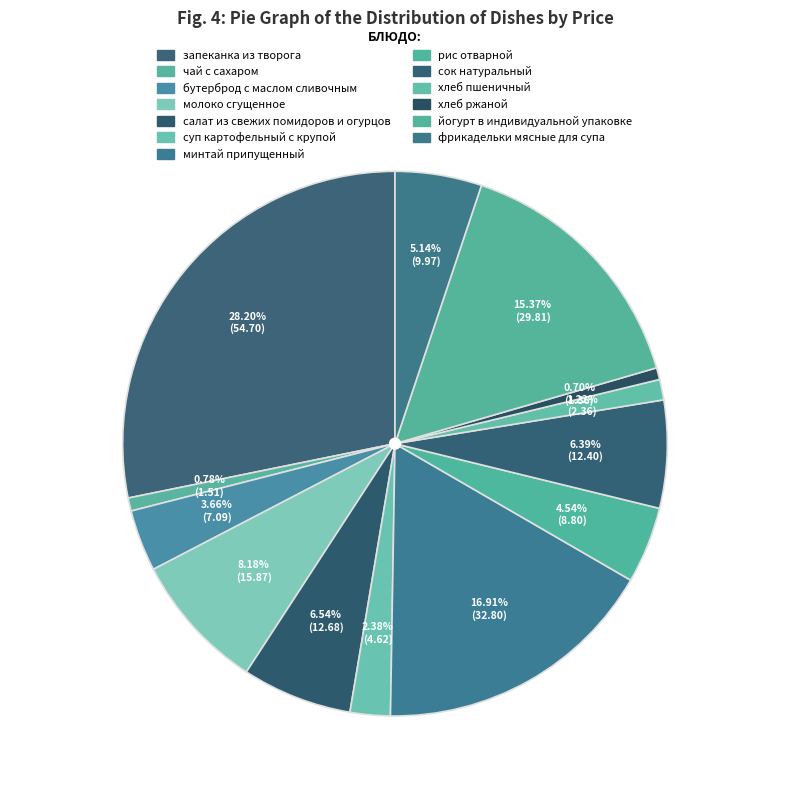

How many segments does this pie chart have?

13